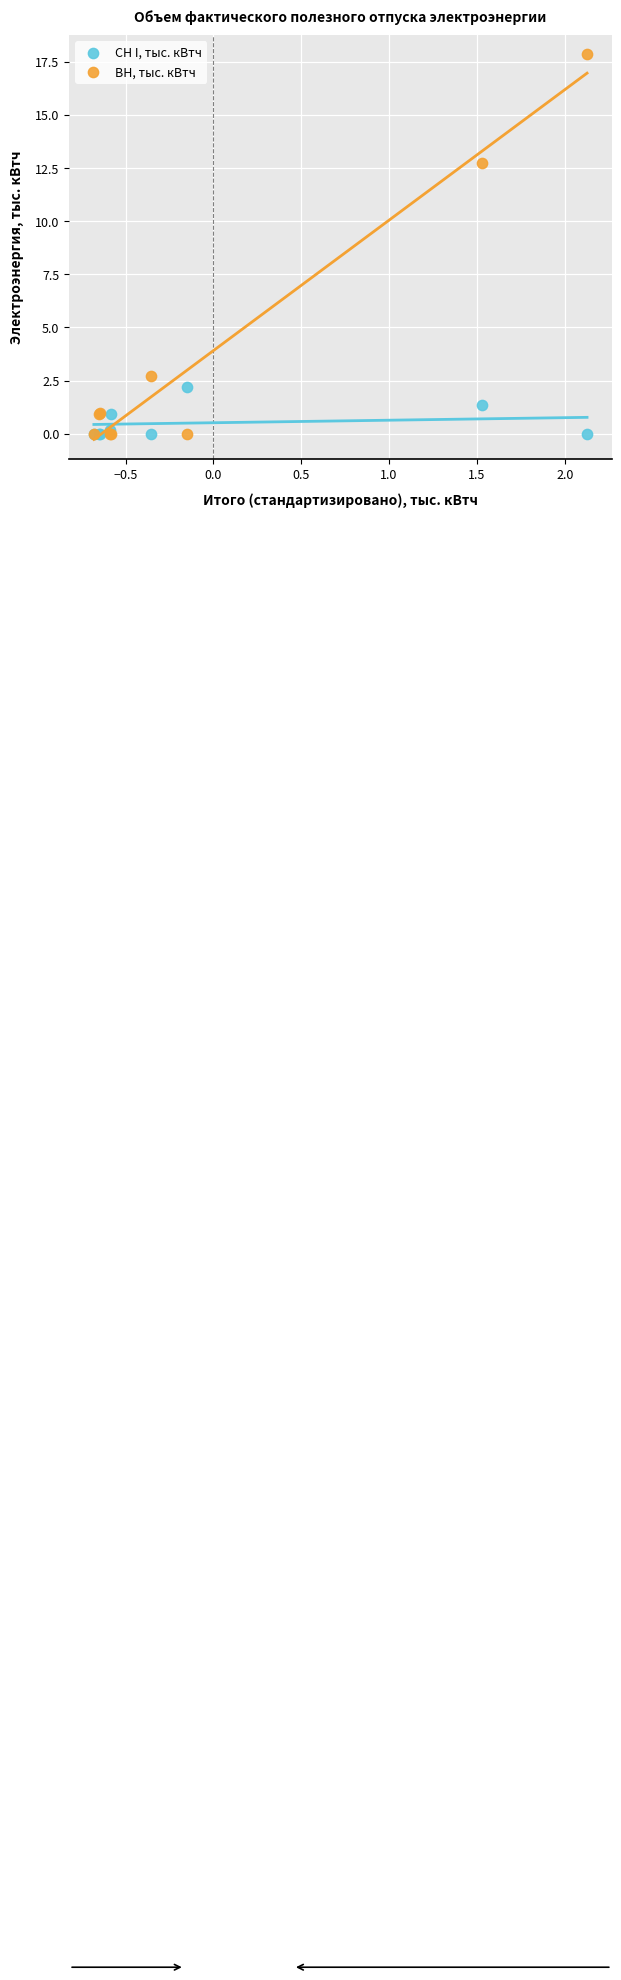

Which series has the largest Y range (max minus min)?

ВН, тыс. кВтч